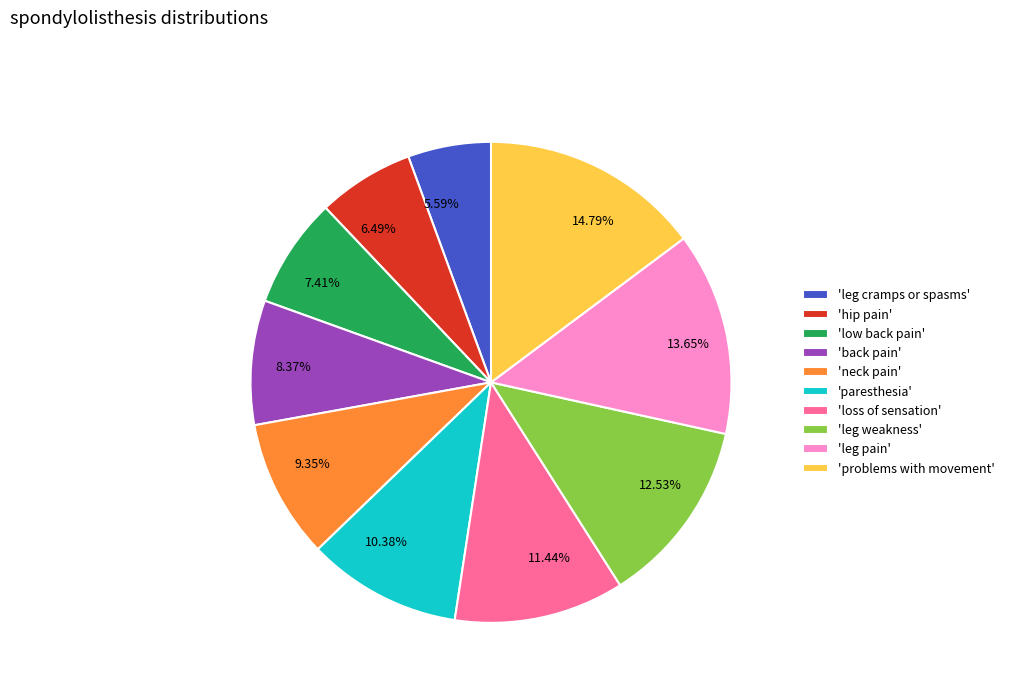

Does any single category account for the majority?

No